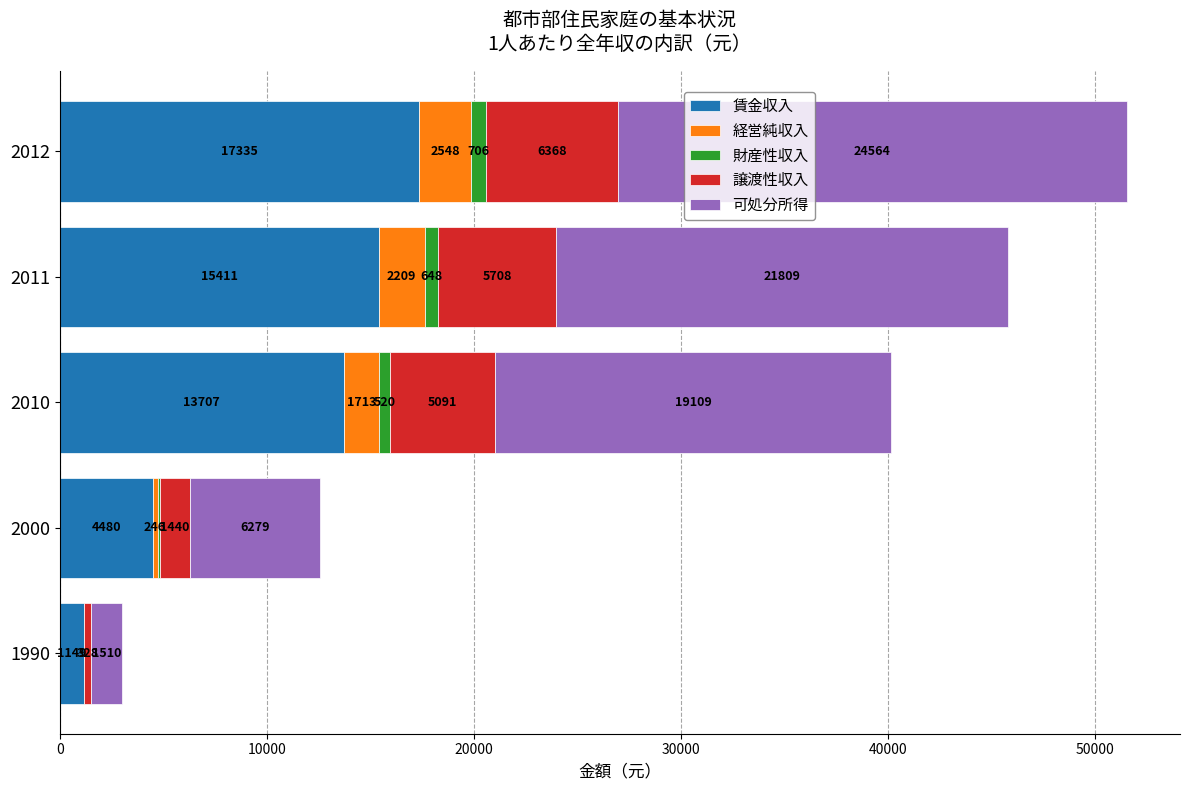

At which label does 賃金収入 reach its peak?

2012